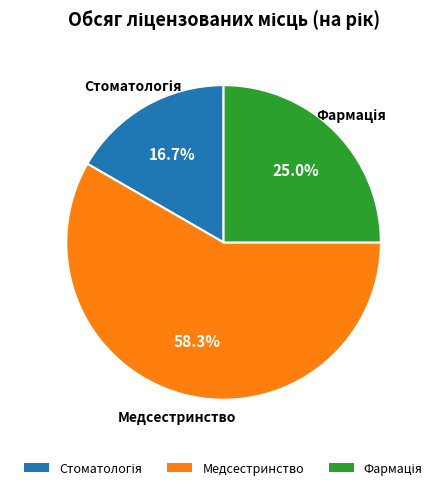

Count the number of slices in the pie.

3